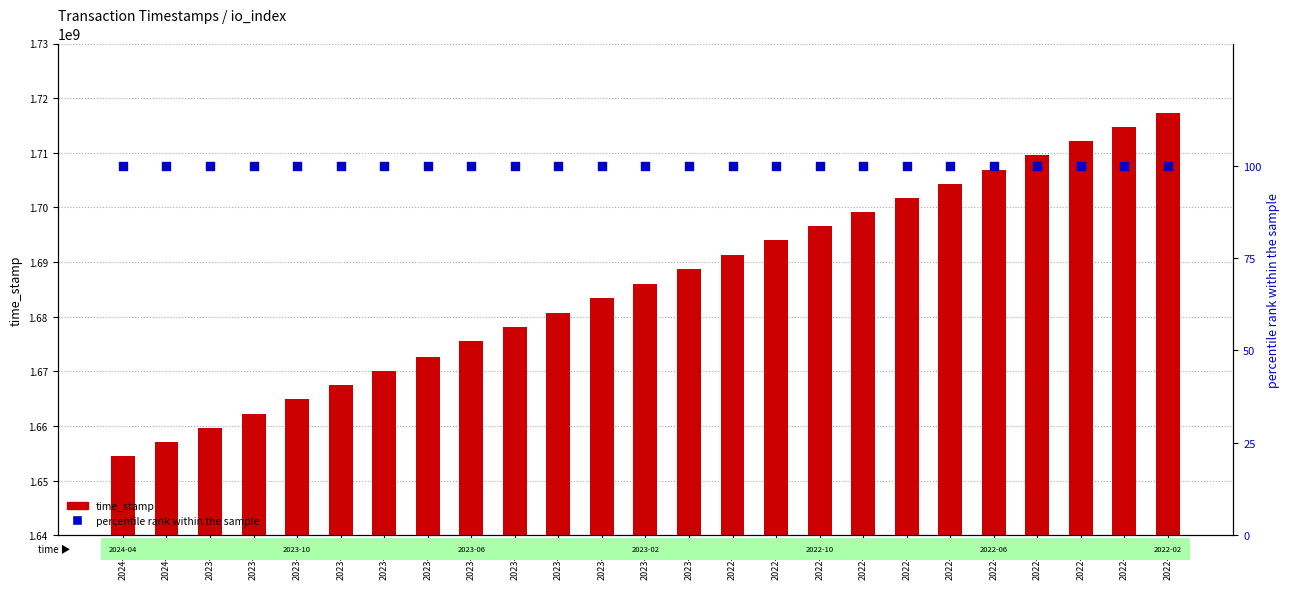

What are all the series names shown in the legend?

time_stamp, percentile rank within the sample